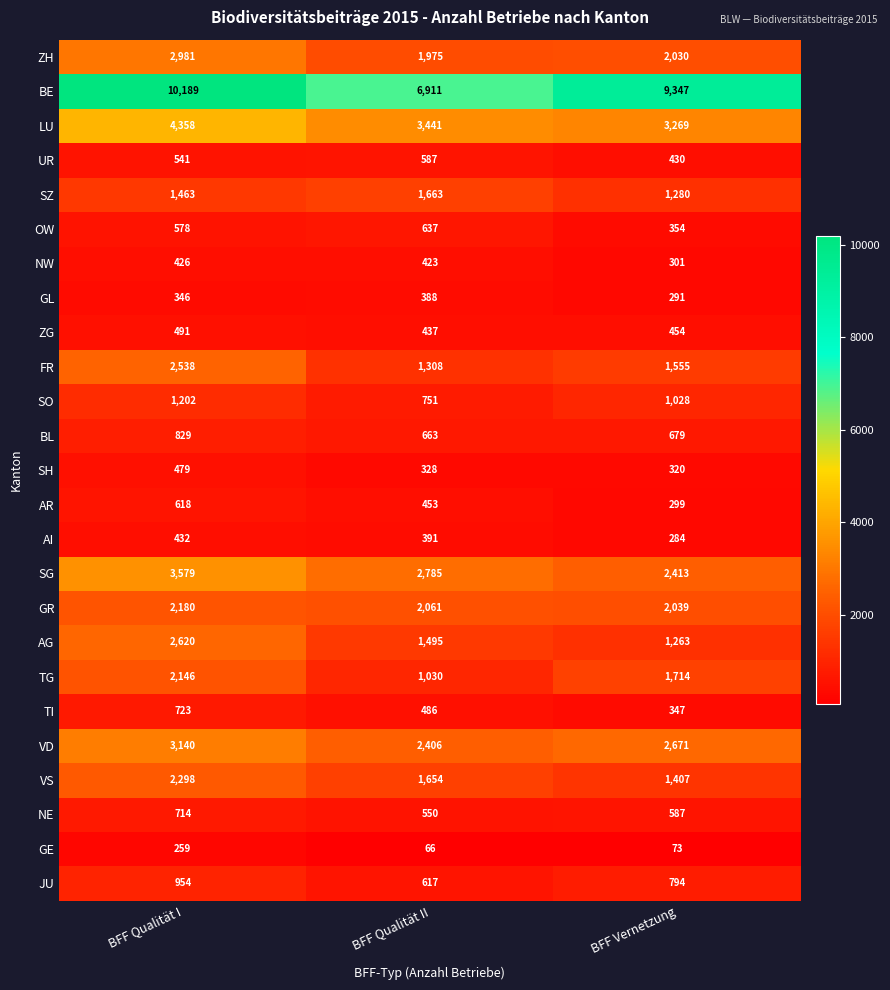

How many data points does each series have?

3